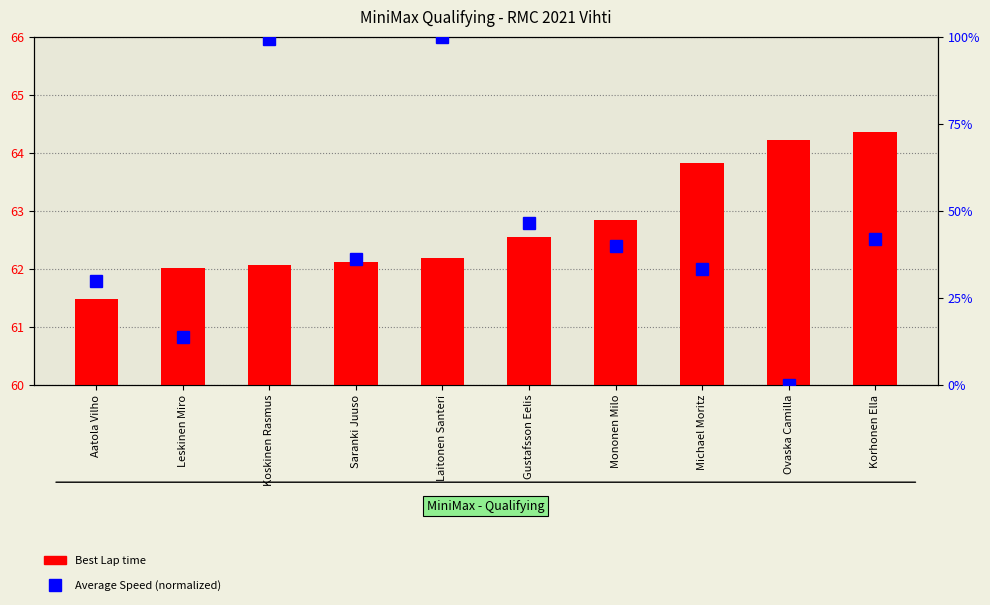

What value does the Best Lap time series have at Michael Moritz?

63.8